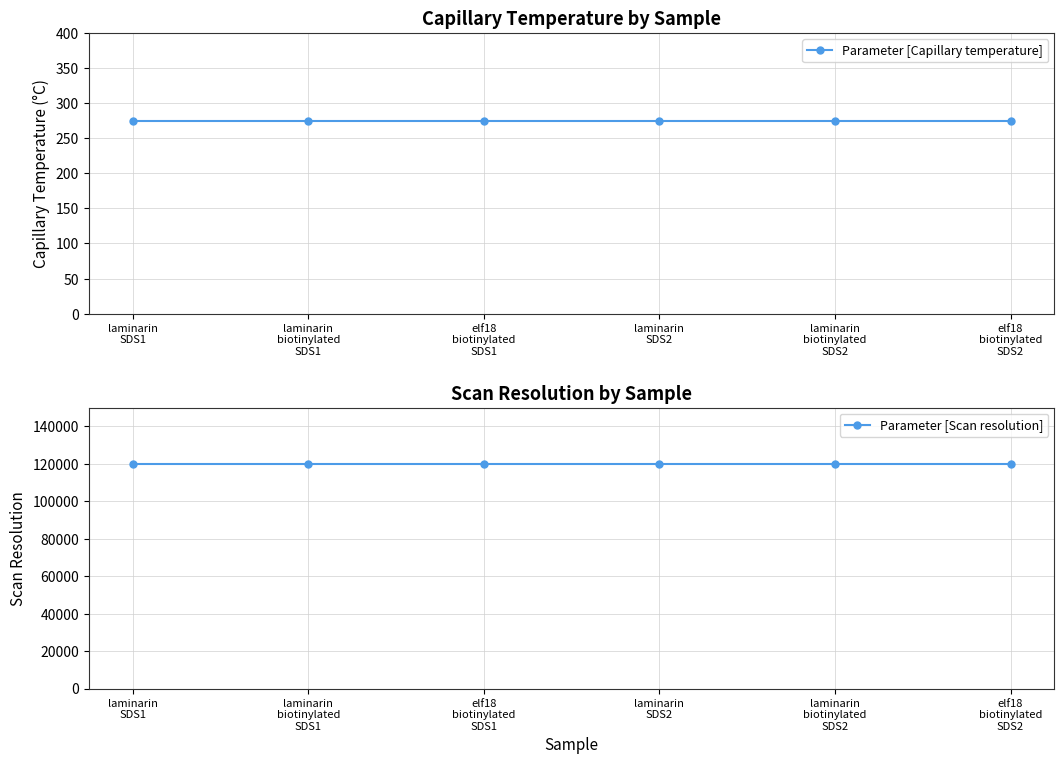

Rank the series by their average value, from highest to lowest.

Parameter [Scan resolution], Parameter [Capillary temperature]